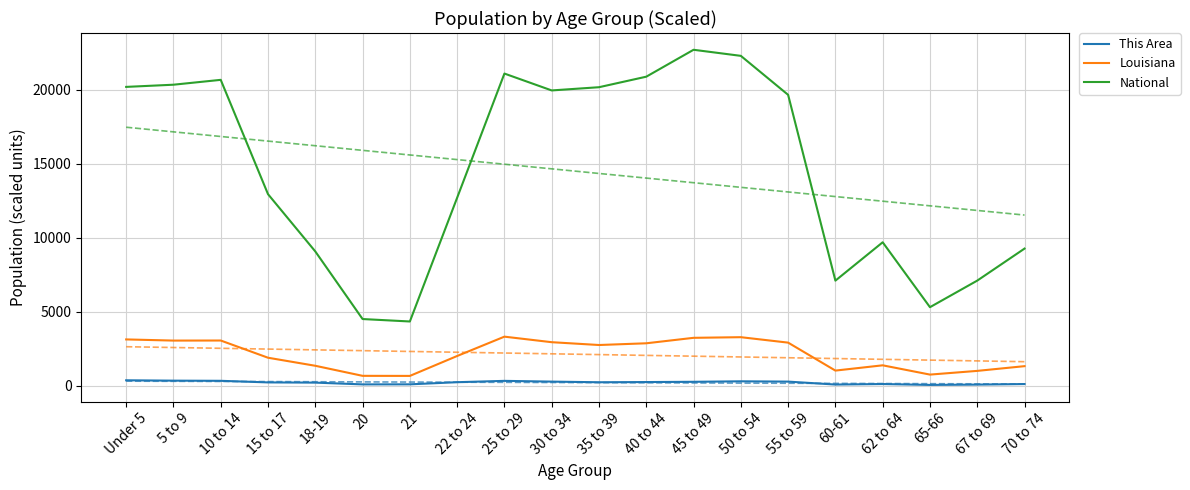

Count the number of categories in the chart.

20